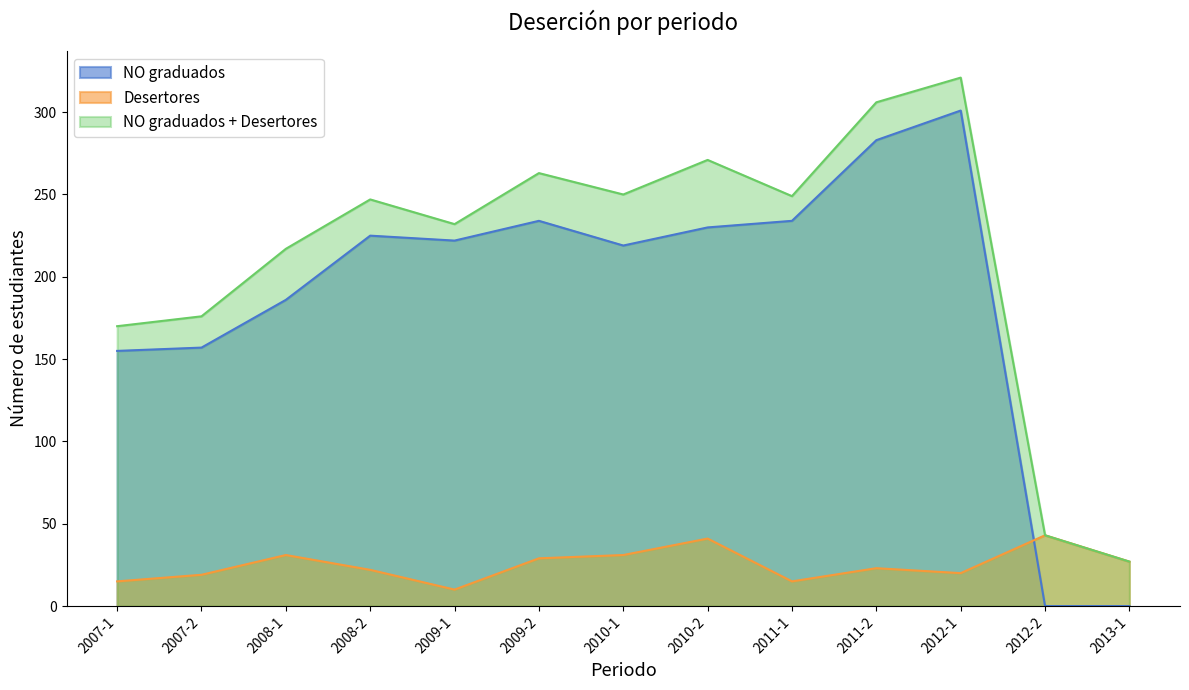

After their last crossing, which series has the higher values: NO graduados or Desertores?

Desertores